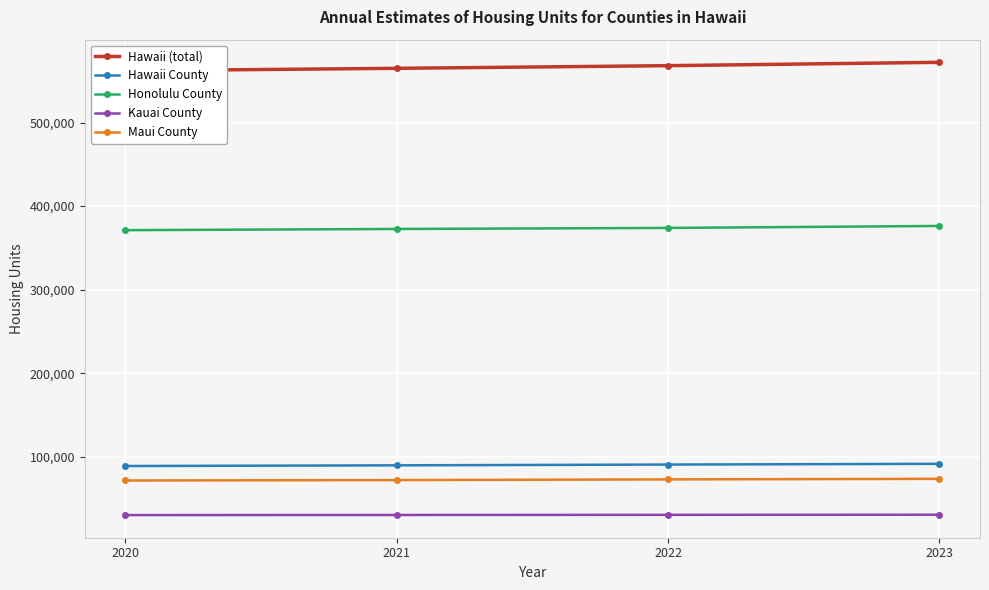

How many lines are shown in the chart?

5